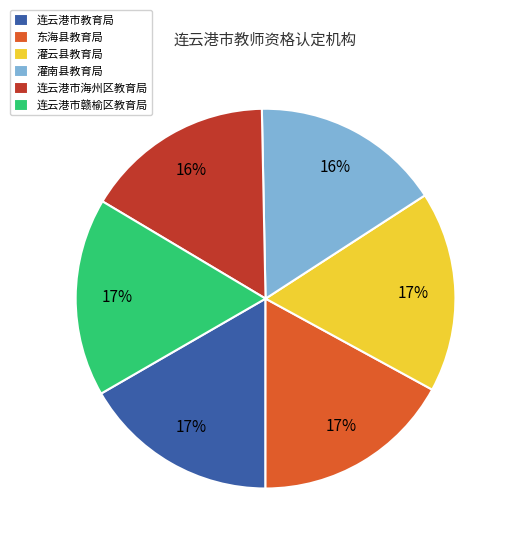

Is it true that 东海县教育局 is 24% of the pie?

False